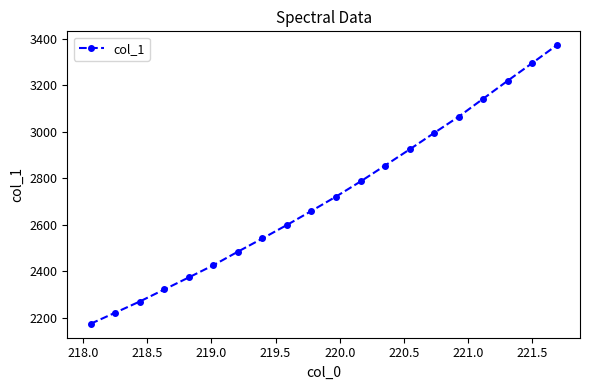

Reading left to right, transcribe all the data shown in this chart.

2173.1	2220.7	2268.8	2320.6	2372.5	2424.8	2483.2	2540.1	2598.1	2658.5	2720.2	2785.2	2853.8	2923.1	2993.8	3063.8	3141.2	3218.5	3294.4	3371.1